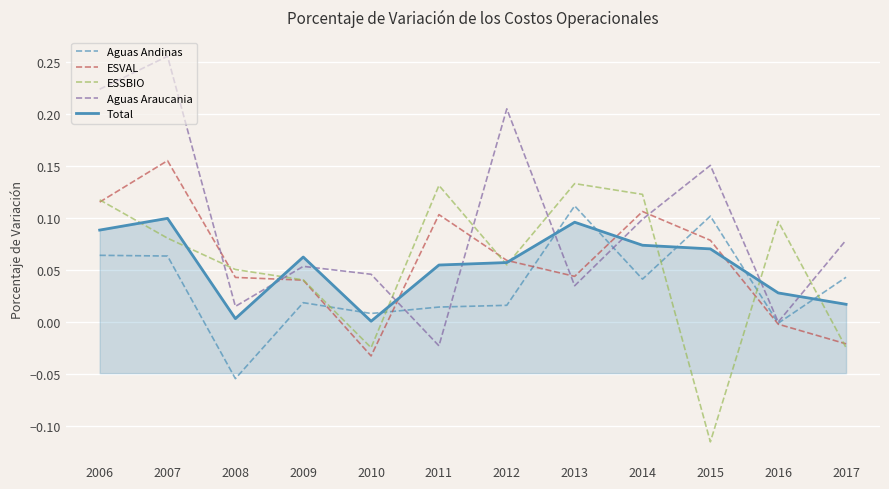

What is the sum of all Aguas Andinas values?

0.4